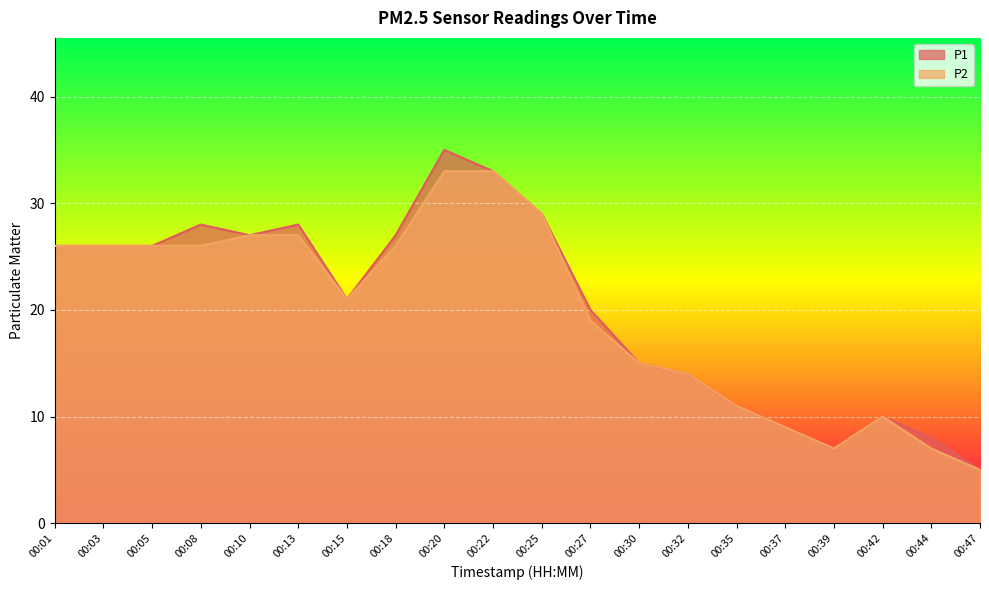

Read the P1 value at 00:44.

8